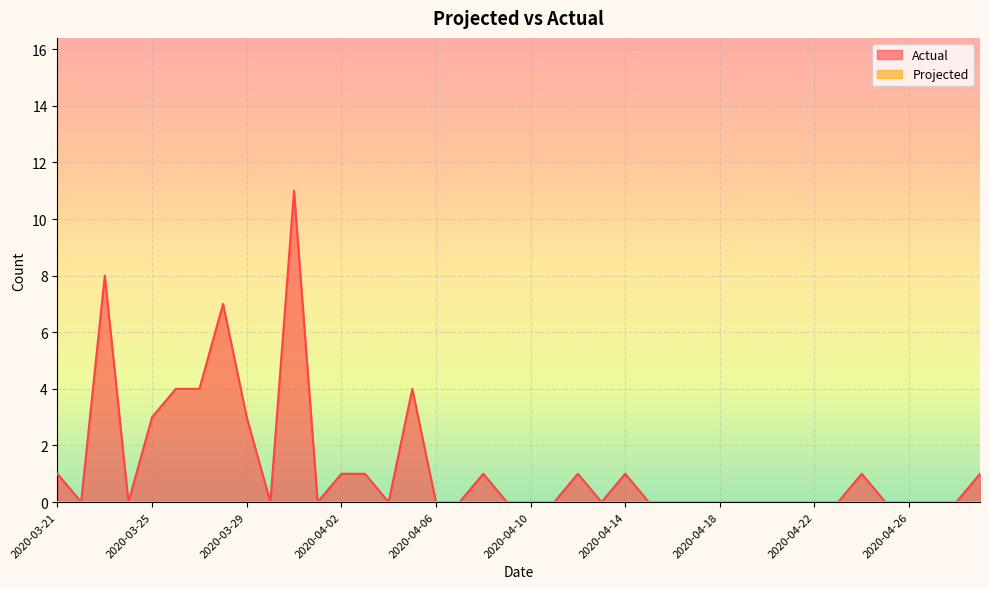

Which has a higher value, 2020-04-04 or 2020-03-21?

2020-03-21